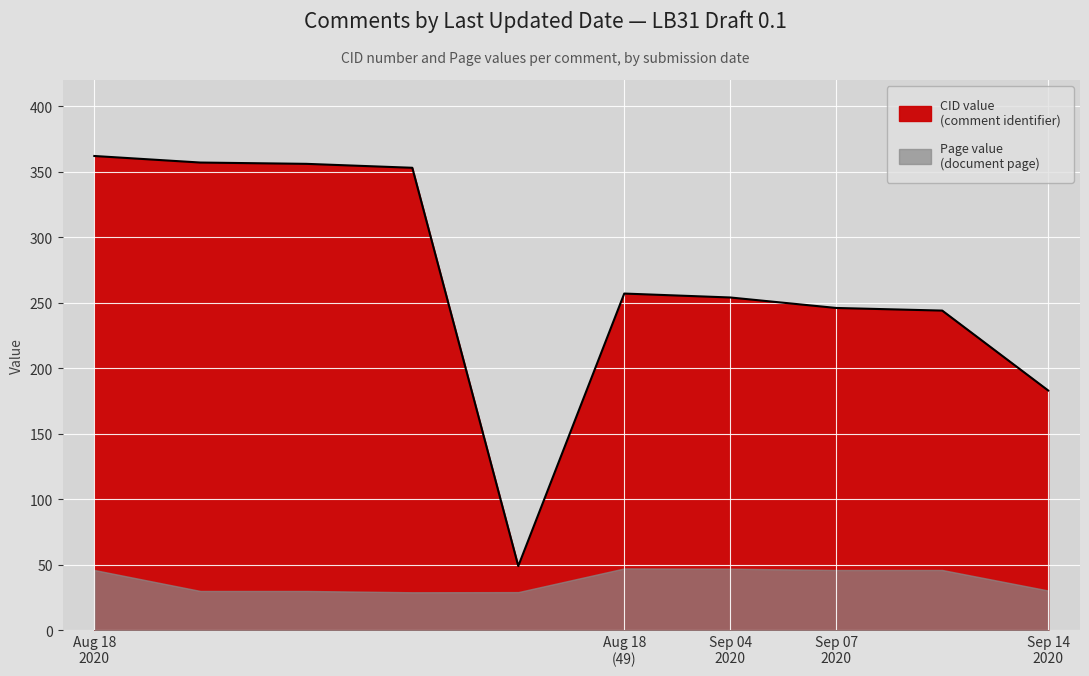

True or false: there are more than 2 points higher than both neighbors.

False